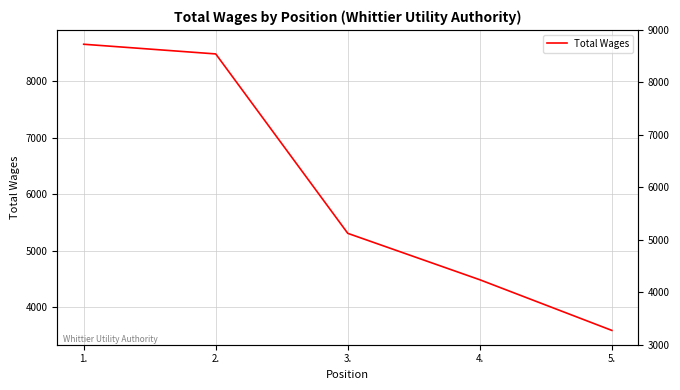

What is the approximate value at 4., to the nearest 100?

4500